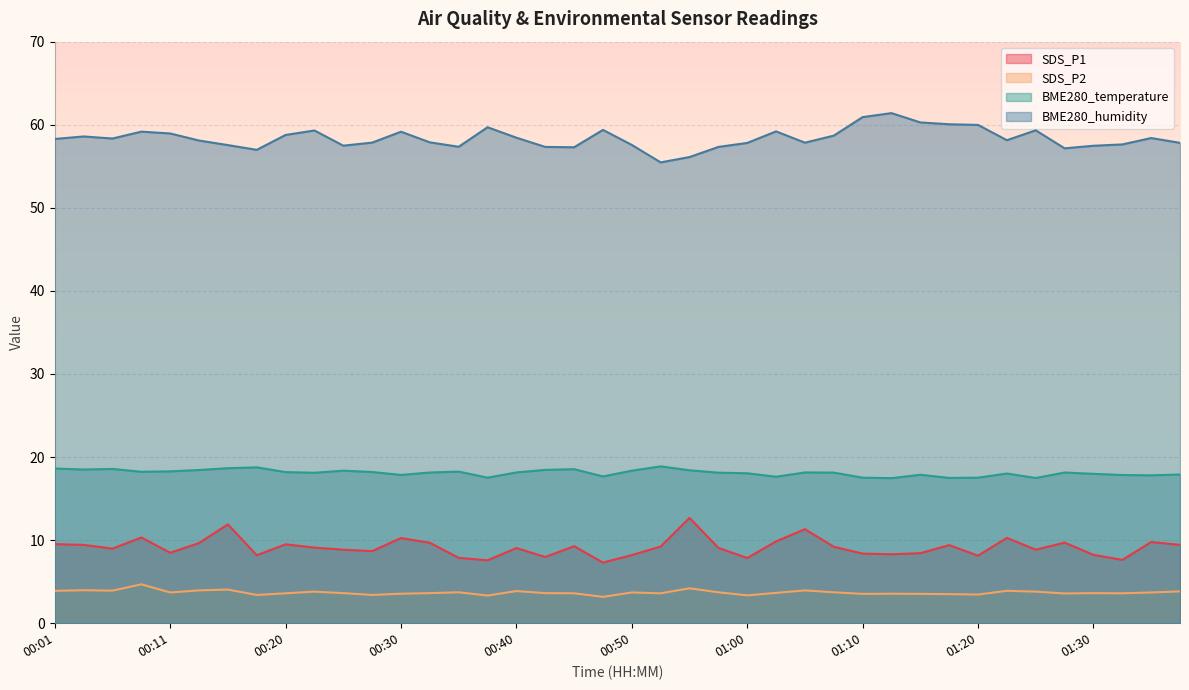

What is the total value across all series at 01:20?

89.1